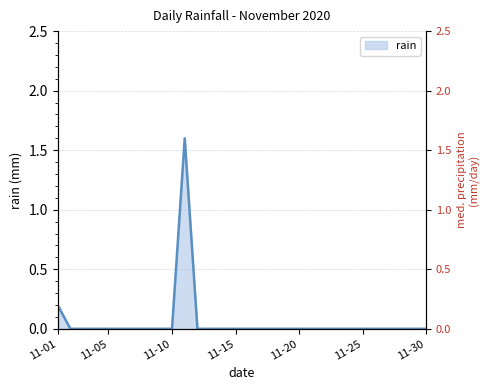

At which category does the chart reach its peak across all series?

2020-11-11